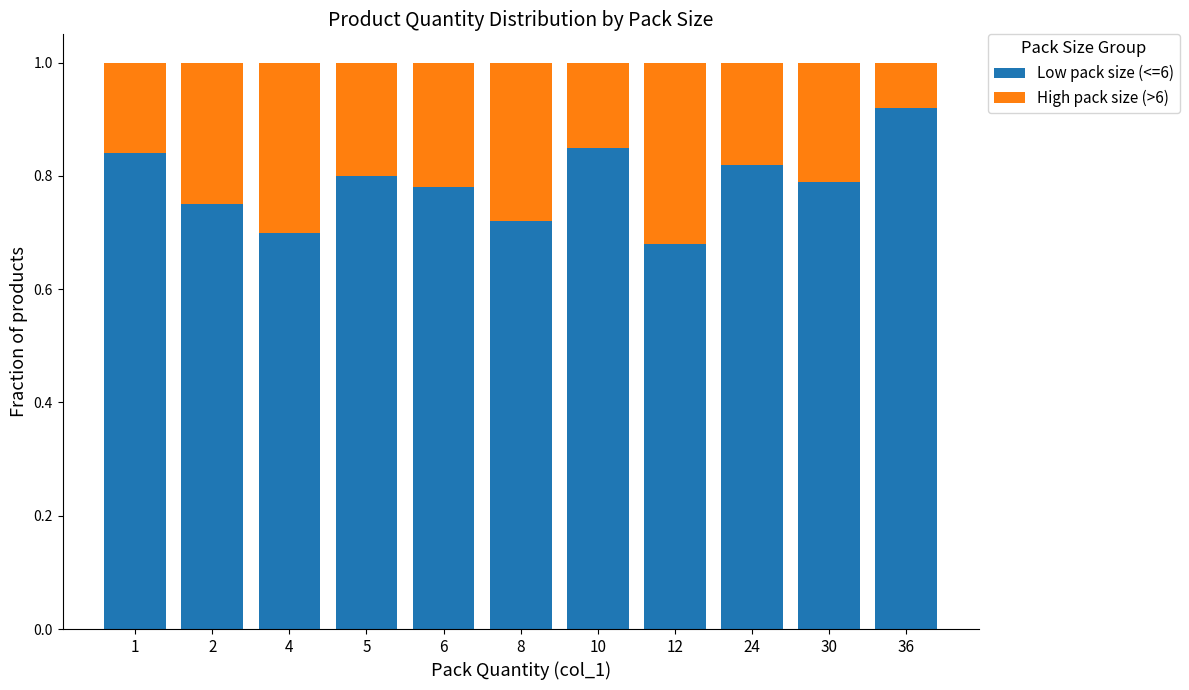

The Low pack size (<=6) series shows 0.8 at 6. True or false?

True